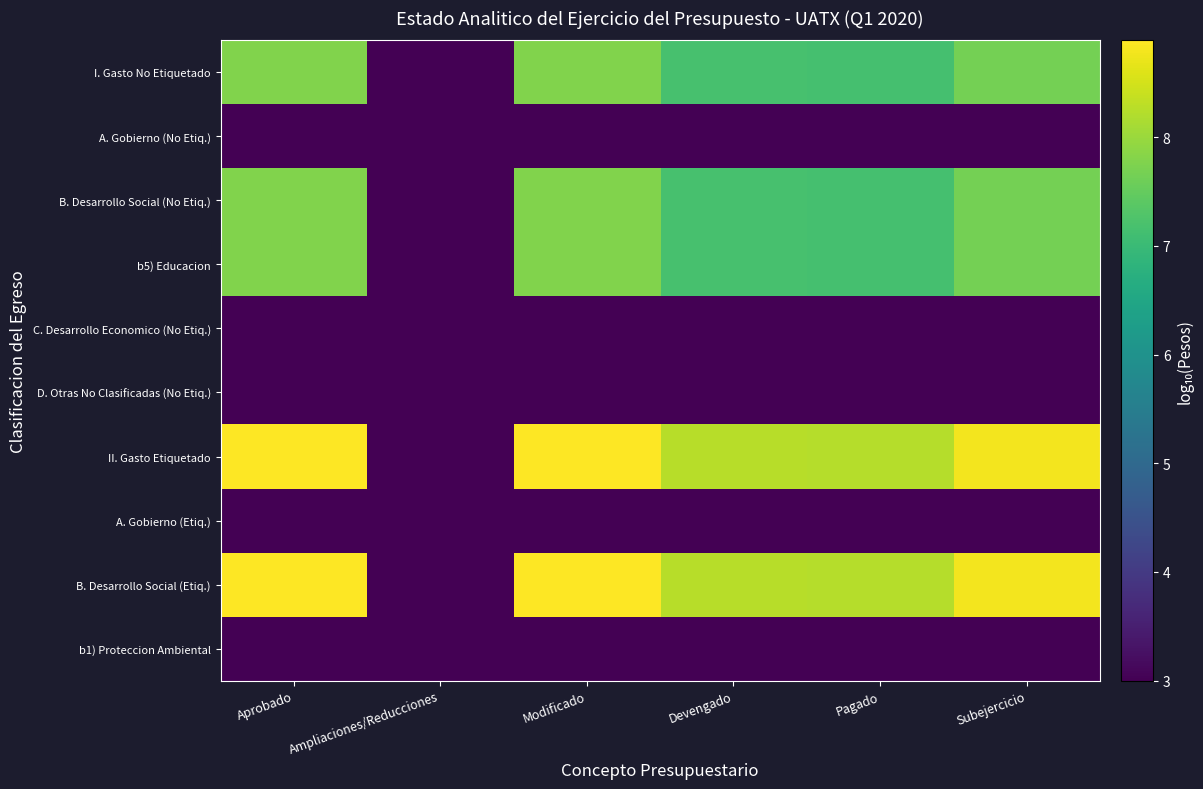

At how many categories does at least one series exceed 7?

5